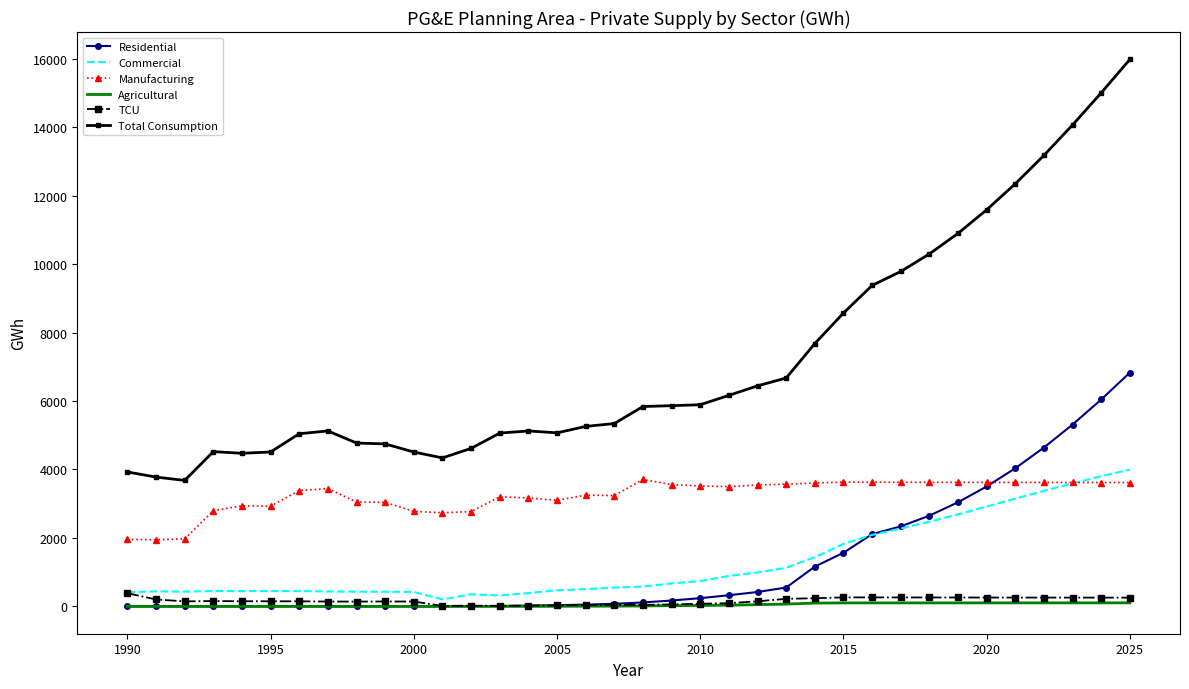

Which series has the largest range (max minus min)?

Total Consumption